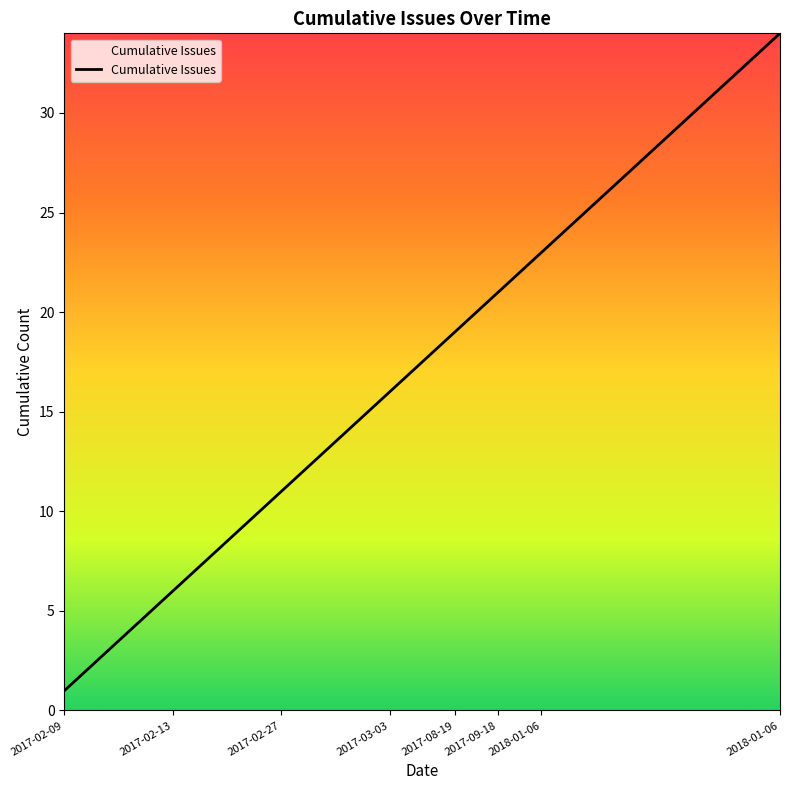

How many values are below 18?

17